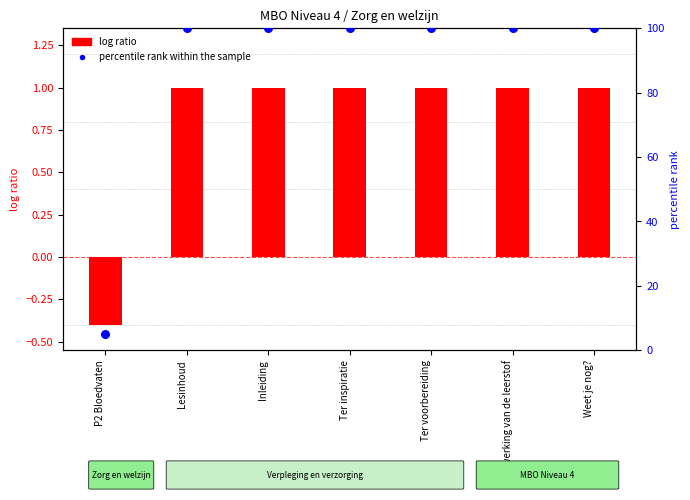

Is the value of percentile rank within the sample at P2 Bloedvaten greater than the value of log ratio at Ter inspiratie?

Yes